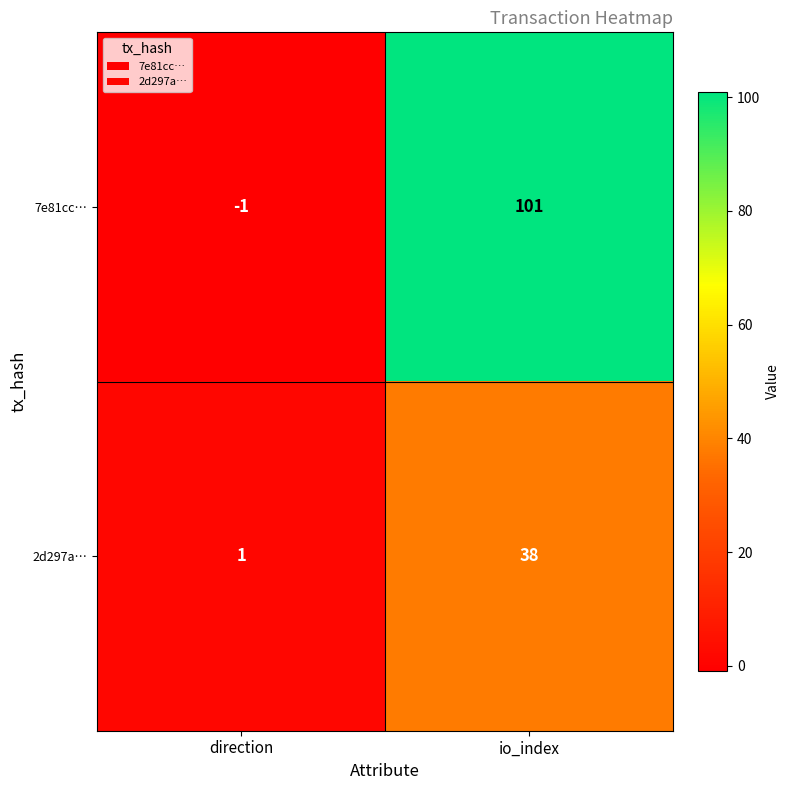

True or false: 2d297a… has a value of 12 at io_index.

False